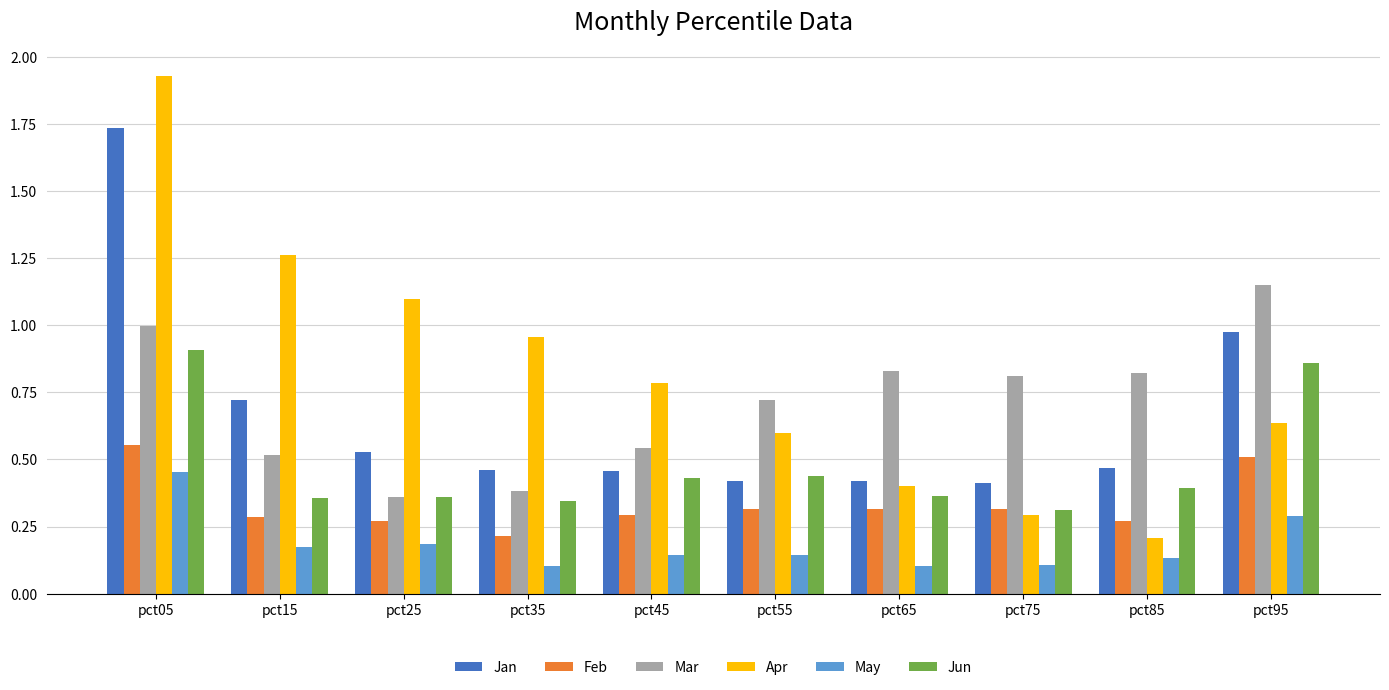

Where is Feb nearest to the value 0?

pct35